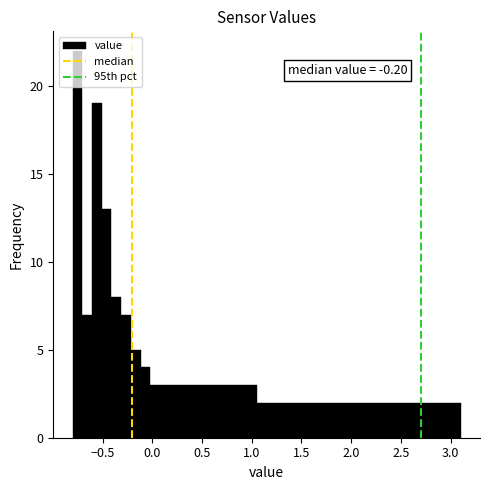

Read against the x-axis, roughly where is the centre of the tallest bar?

-0.75